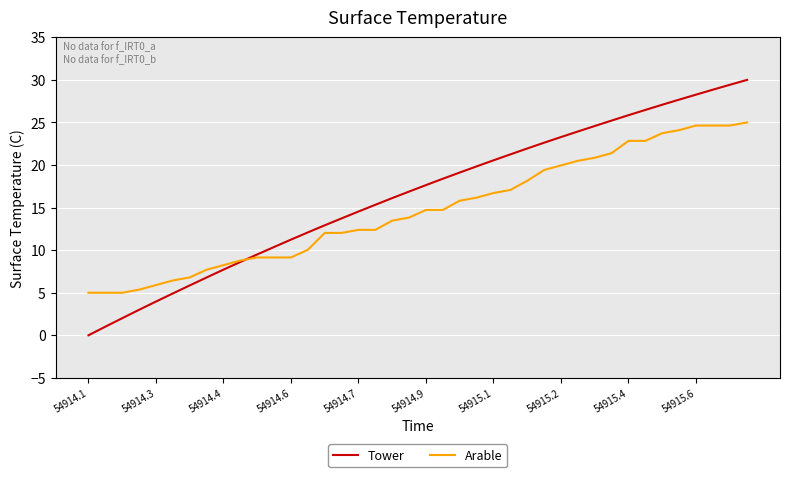

True or false: Tower has more than 2 points higher than both neighbors.

False